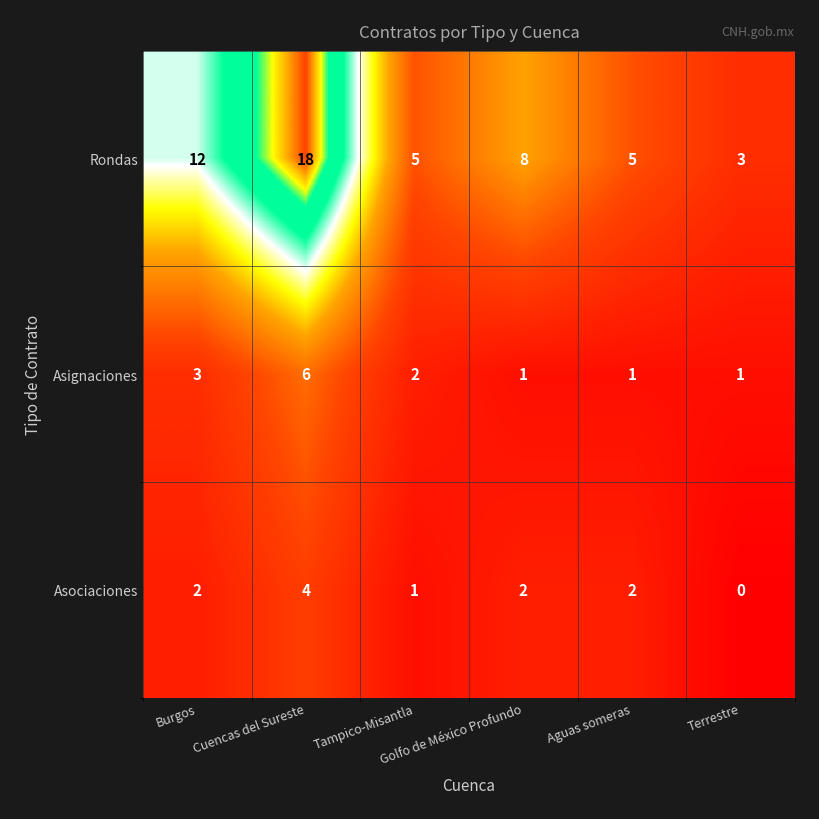

List the series in order of their peak value, highest first.

Rondas, Asignaciones, Asociaciones